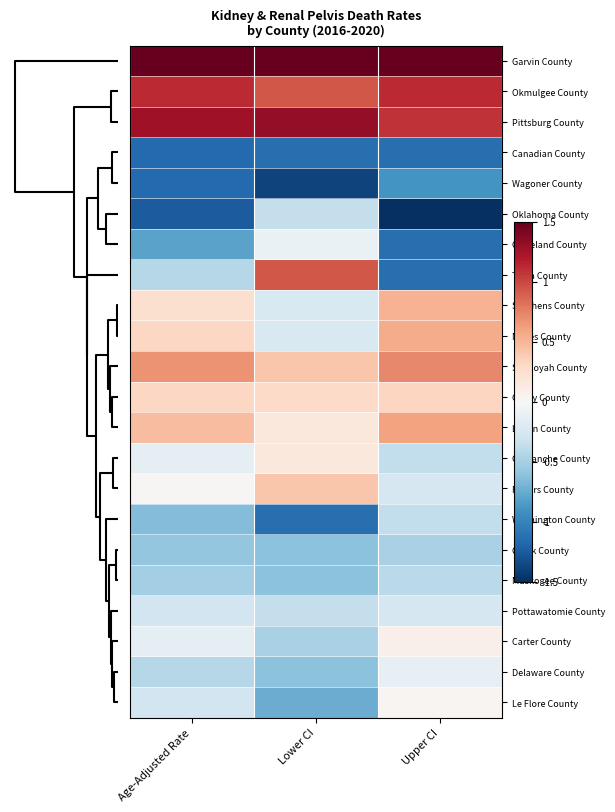

How many series are shown in this chart?

22